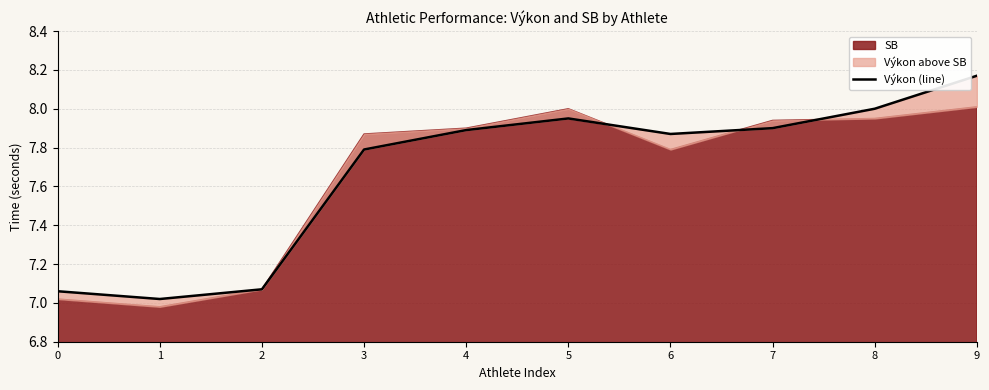

What is the change in value from 3 to 8?

+0.2